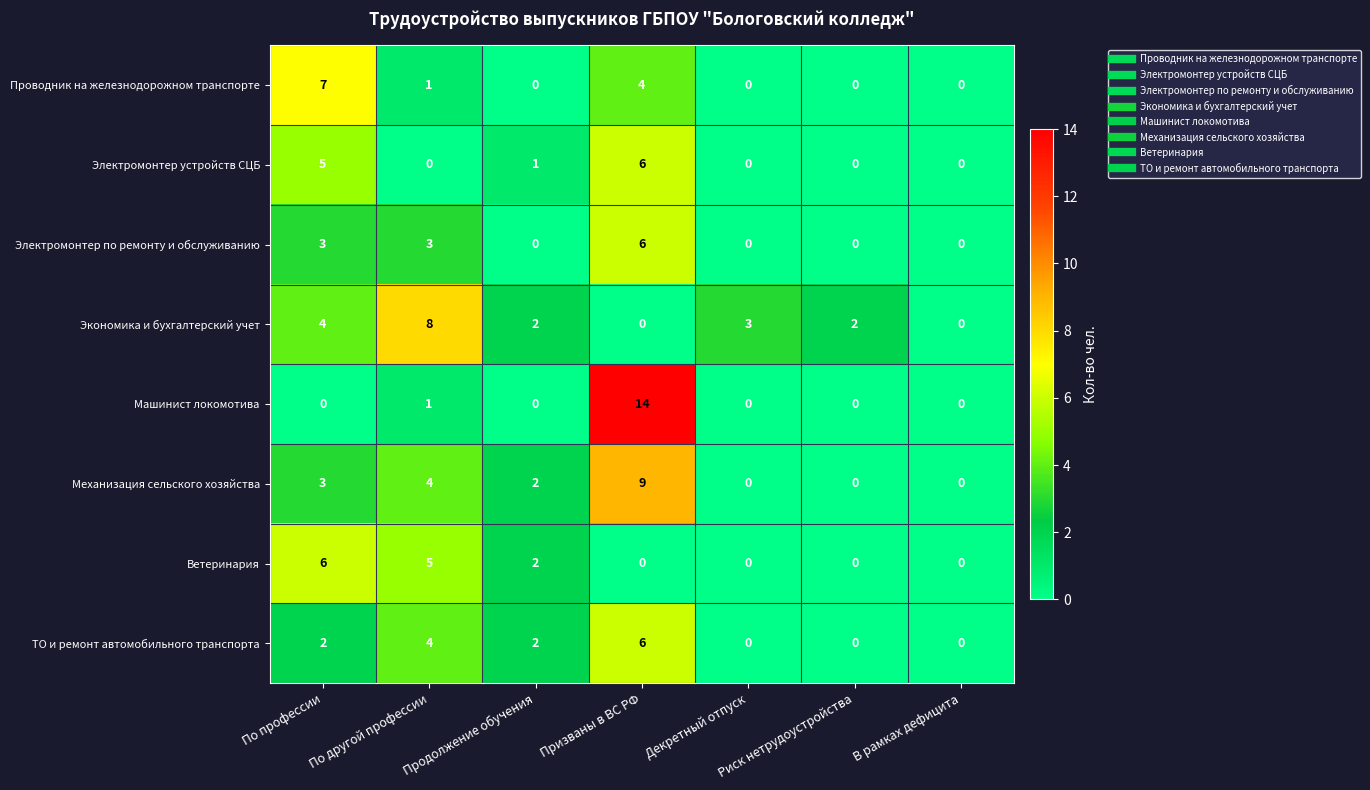

Between По профессии and Призваны в ВС РФ, which series saw the biggest shift?

Машинист локомотива